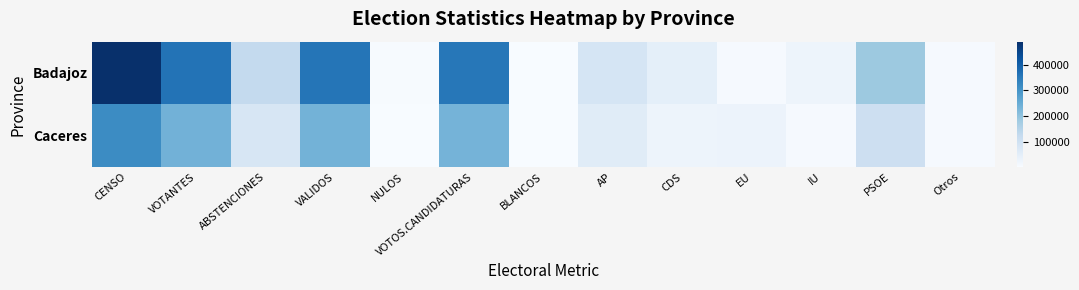

Reading left to right, extract all data points from this chart.

Badajoz: CENSO=490016	VOTANTES=362966	ABSTENCIONES=127050	VALIDOS=359221	NULOS=3745	VOTOS.CANDIDATURAS=356244	BLANCOS=2977	AP=85294	CDS=47435	EU=5839	IU=24982	PSOE=186410	Otros=6284
Caceres: CENSO=317943	VOTANTES=238224	ABSTENCIONES=79719	VALIDOS=236050	NULOS=2174	VOTOS.CANDIDATURAS=234258	BLANCOS=1792	AP=58842	CDS=26095	EU=28719	IU=7070	PSOE=106479	Otros=7053